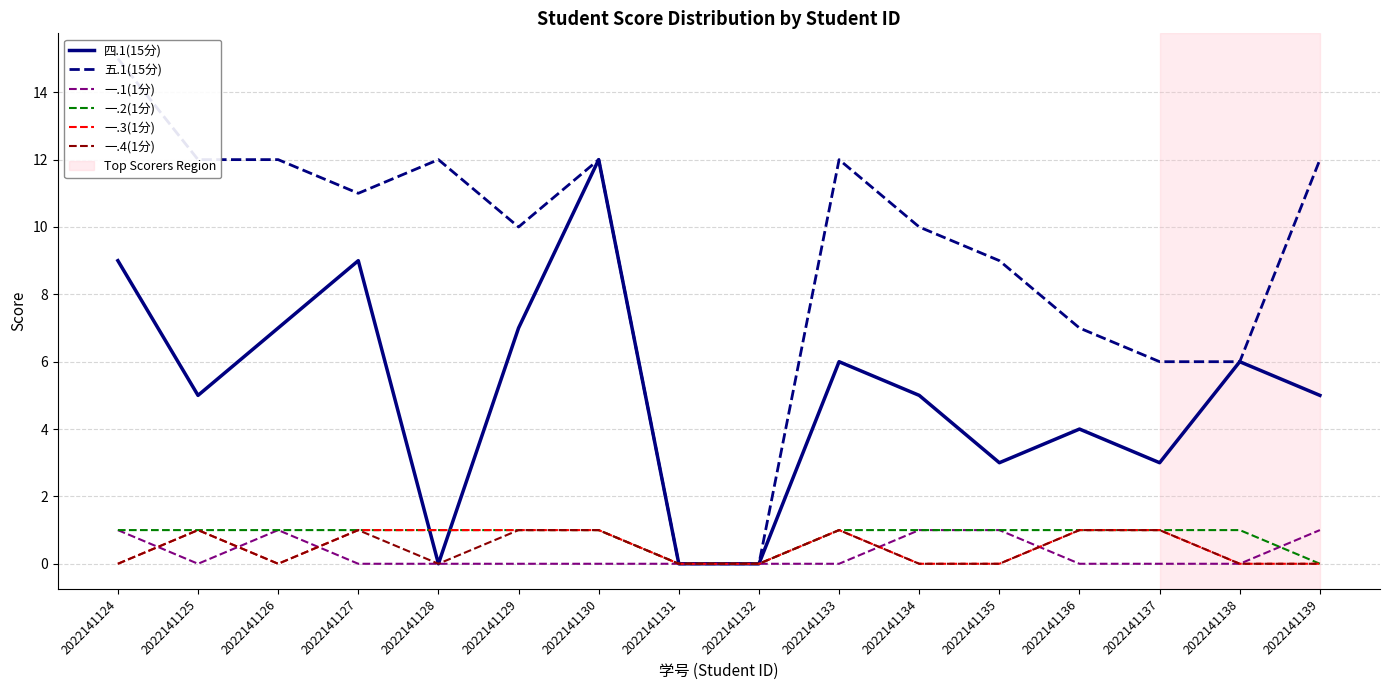

True or false: 一.1(1分) has more than 2 interior local peaks.

False